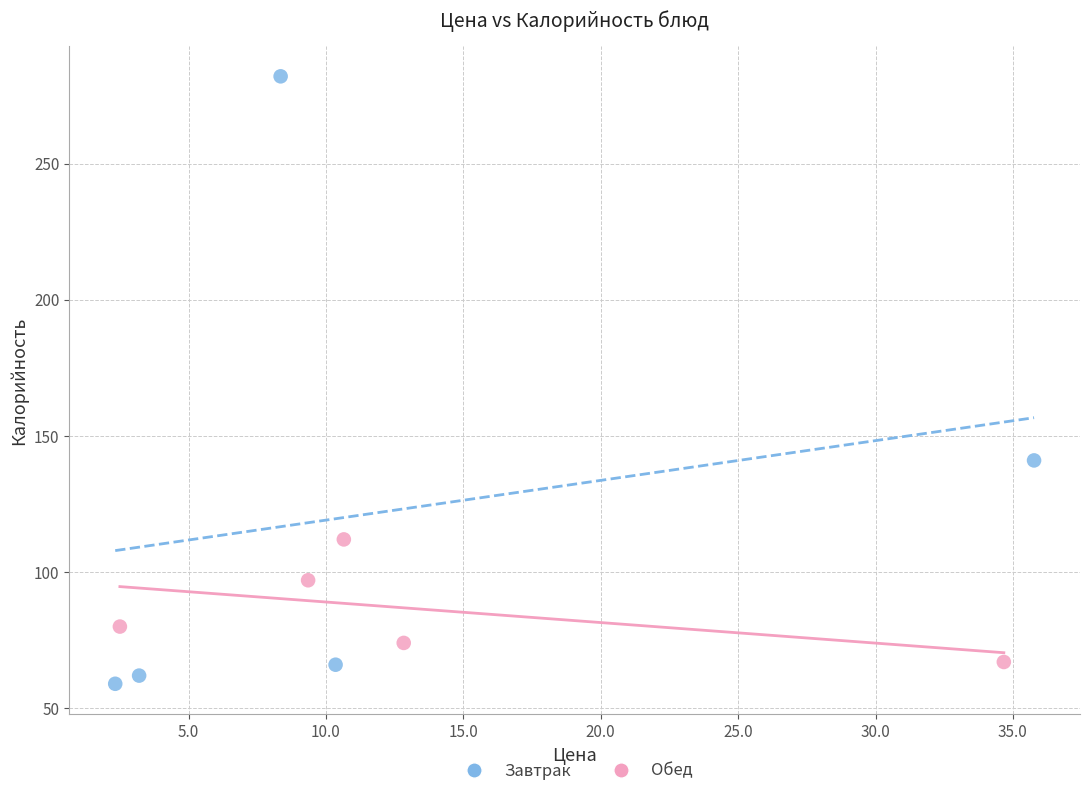

Which series reaches the maximum Y coordinate?

Завтрак